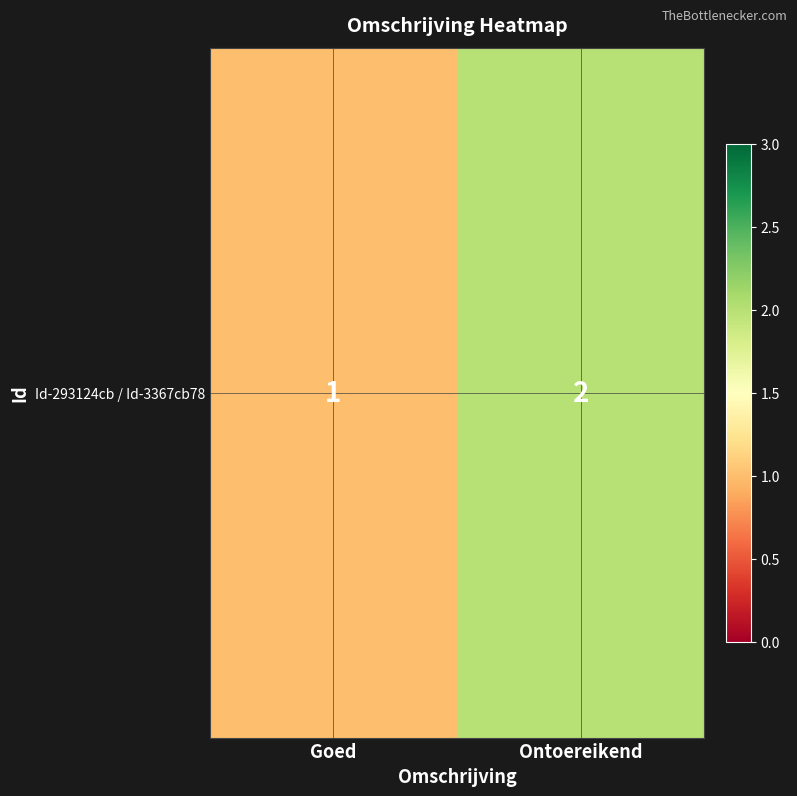

Rank the categories by value from lowest to highest.

Goed, Ontoereikend